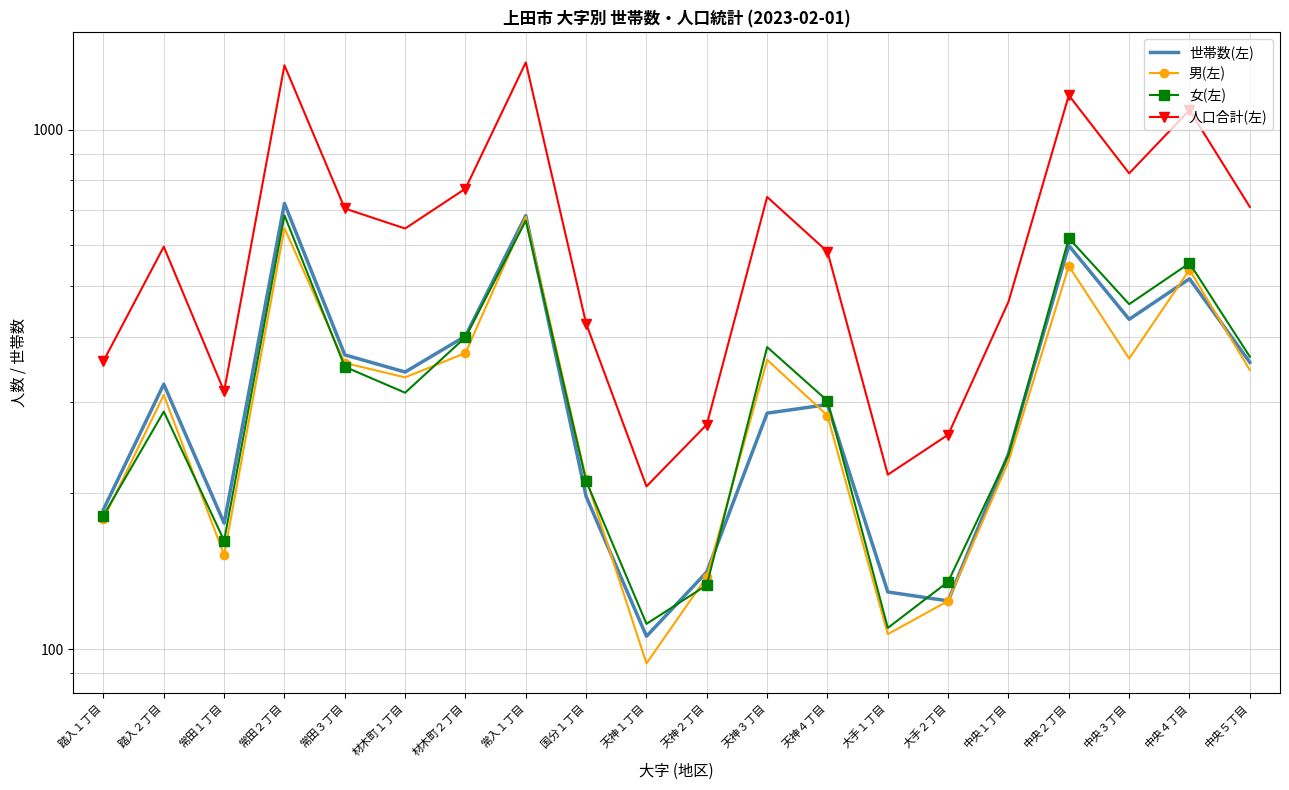

In 女(左), how many points are higher than both neighbors (excluding endpoints)?

6